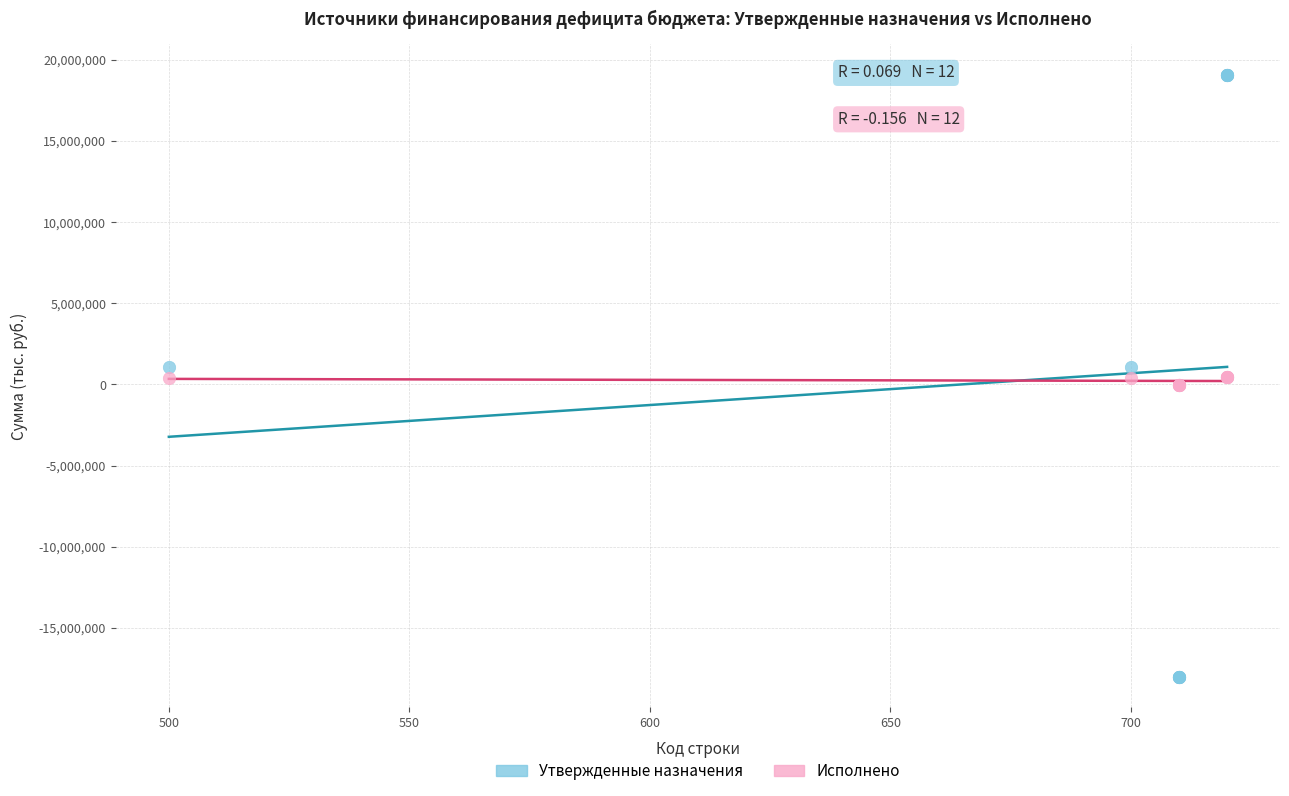

Which series contains the highest Y value?

Утвержденные назначения